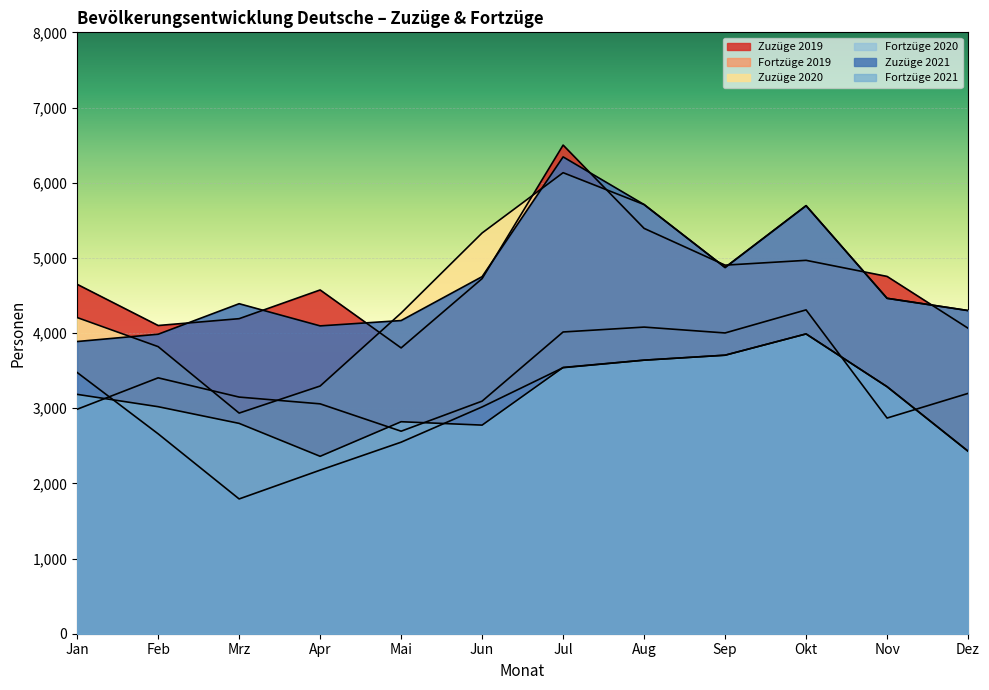

Reading right to left, list all the values displayed in this chart.

Zuzüge 2019: Dez=4064	Nov=4753	Okt=4967	Sep=4903	Aug=5392	Jul=6500	Jun=4724	Mai=3802	Apr=4573	Mrz=4191	Feb=4100	Jan=4648
Fortzüge 2019: Dez=3197	Nov=2869	Okt=4308	Sep=4001	Aug=4079	Jul=4014	Jun=3094	Mai=2694	Apr=3058	Mrz=3148	Feb=3404	Jan=2986
Zuzüge 2020: Dez=4299	Nov=4462	Okt=5694	Sep=4872	Aug=5709	Jul=6133	Jun=5331	Mai=4266	Apr=3295	Mrz=2935	Feb=3819	Jan=4206
Fortzüge 2020: Dez=2428	Nov=3286	Okt=3988	Sep=3705	Aug=3639	Jul=3539	Jun=3017	Mai=2548	Apr=2176	Mrz=1793	Feb=2659	Jan=3475
Zuzüge 2021: Dez=4299	Nov=4462	Okt=5694	Sep=4872	Aug=5709	Jul=6343	Jun=4750	Mai=4166	Apr=4095	Mrz=4390	Feb=3984	Jan=3887
Fortzüge 2021: Dez=2428	Nov=3286	Okt=3988	Sep=3705	Aug=3639	Jul=3542	Jun=2775	Mai=2820	Apr=2360	Mrz=2798	Feb=3020	Jan=3184